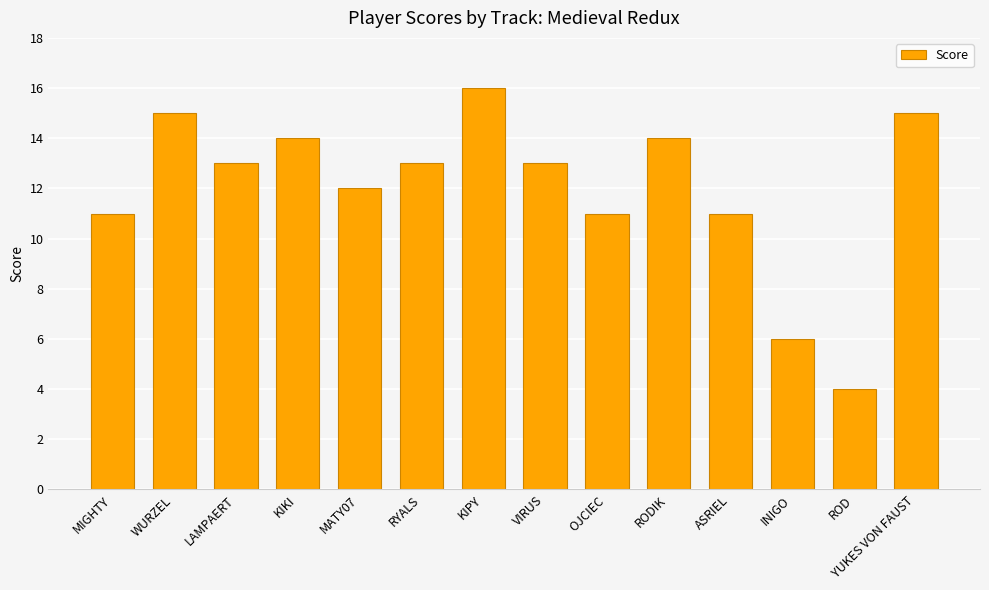

What is the smallest value displayed?

4